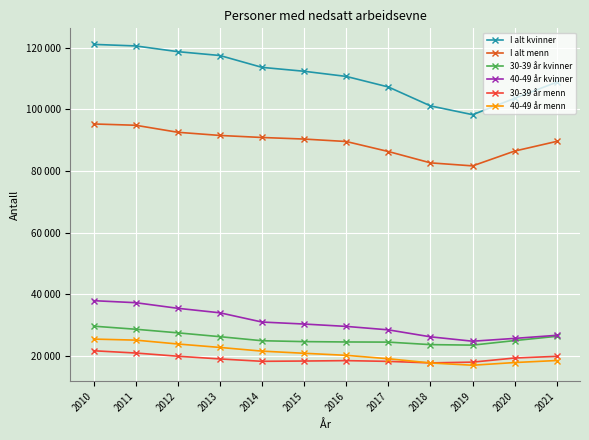

What is the spread (max minus min) of values at 2019?

81345